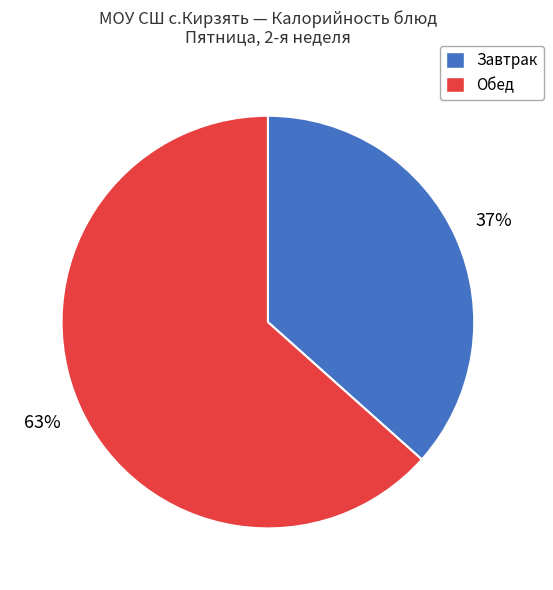

How many segments does this pie chart have?

2